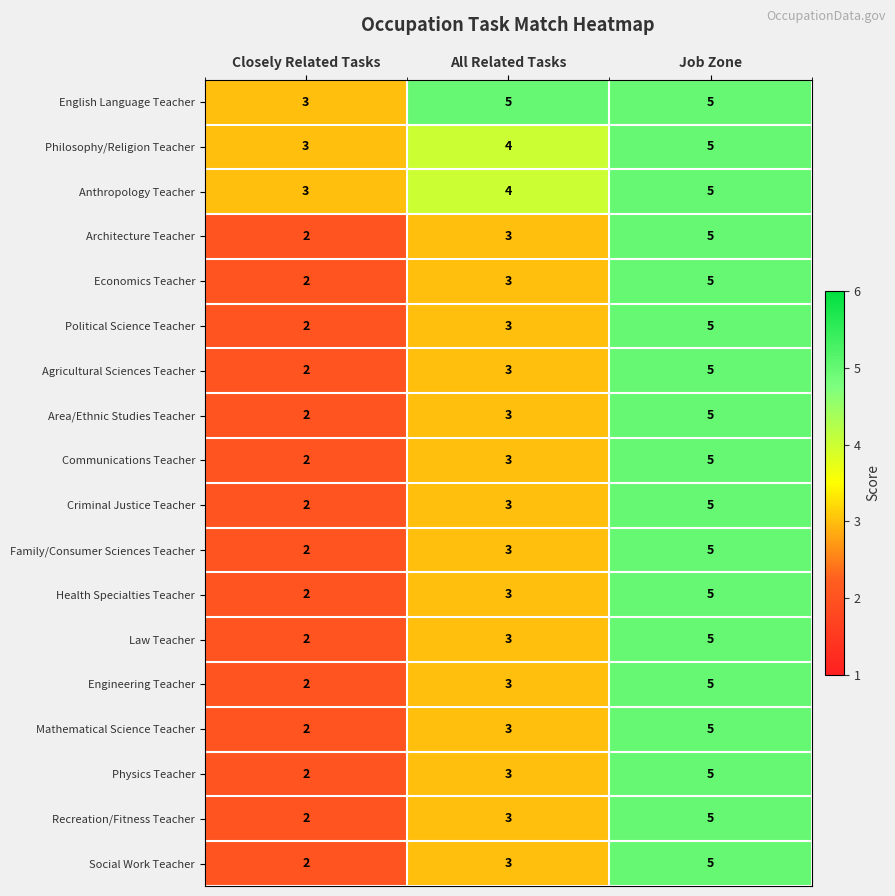

Read the Philosophy/Religion Teacher value at Job Zone.

5